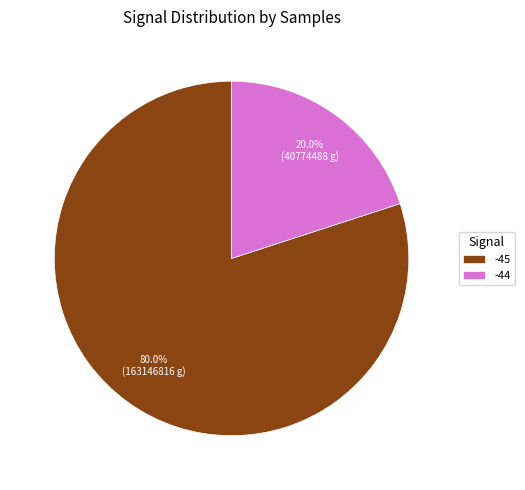

Which slice is the smallest?

-44